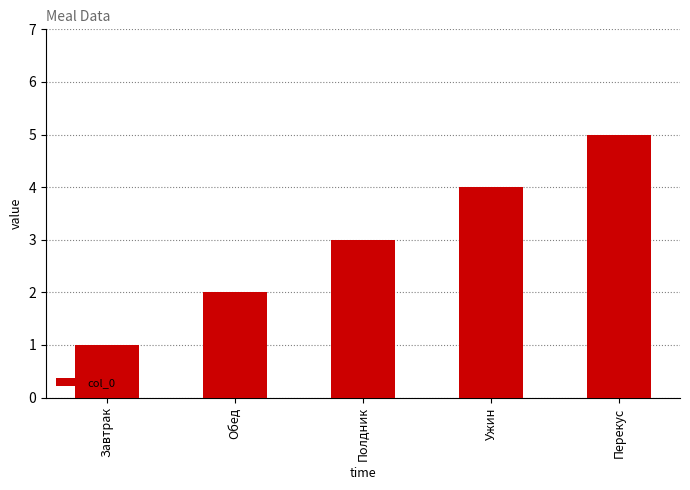

How many bars are there in total?

5